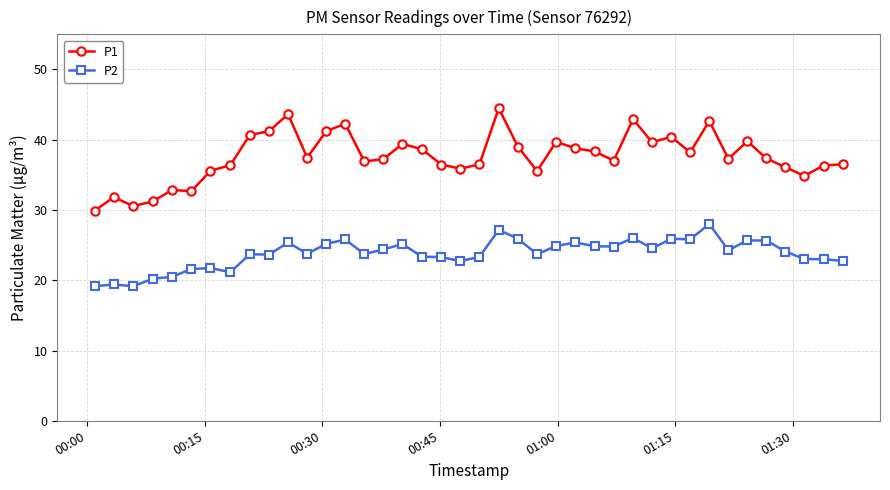

Which series has the largest total across all categories?

P1